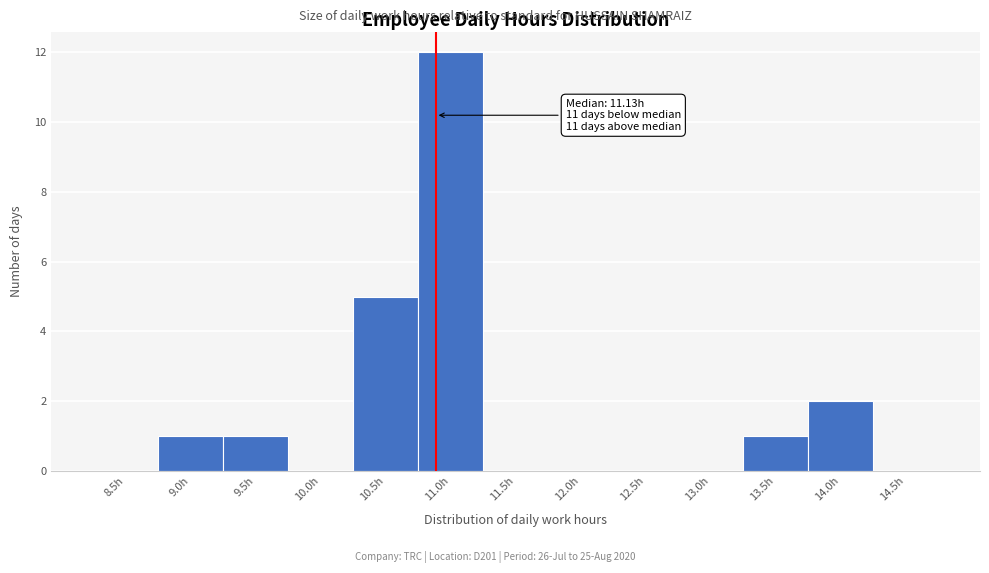

Reading left to right, list all the values displayed in this chart.

8.5h=0	9.0h=1	9.5h=1	10.0h=0	10.5h=5	11.0h=12	11.5h=0	12.0h=0	12.5h=0	13.0h=0	13.5h=1	14.0h=2	14.5h=0